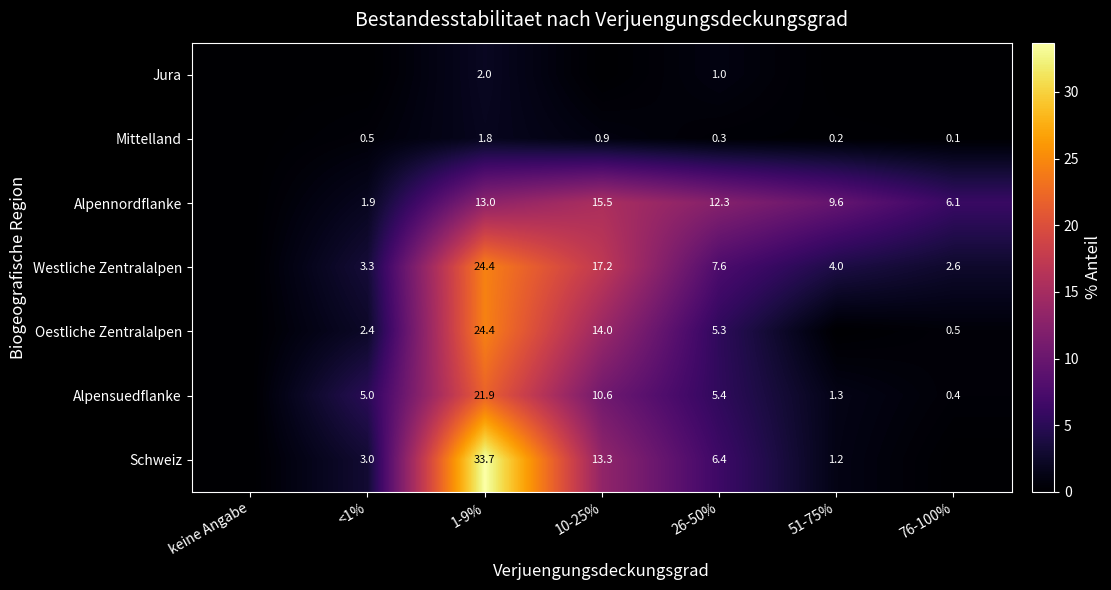

What is the sum of the Westliche Zentralalpen values at 26-50% and 1-9%?

32.0